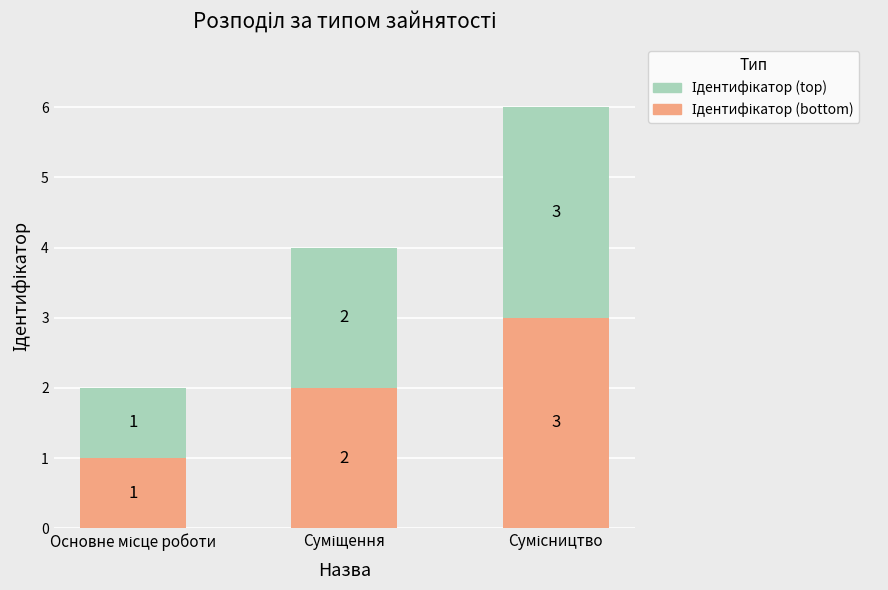

What is the total value across all series at Суміщення?

4